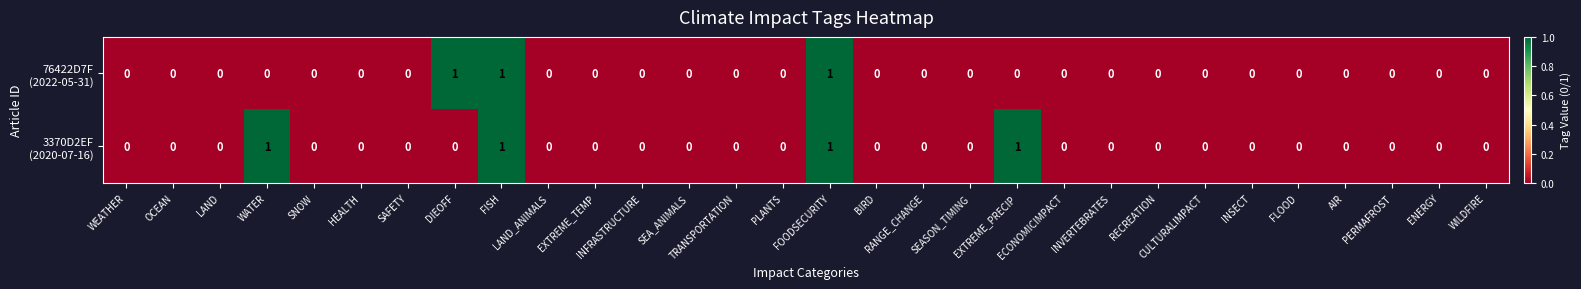

Rank the series at RANGE_CHANGE from highest to lowest value.

76422D7F (2022-05-31), 3370D2EF (2020-07-16)